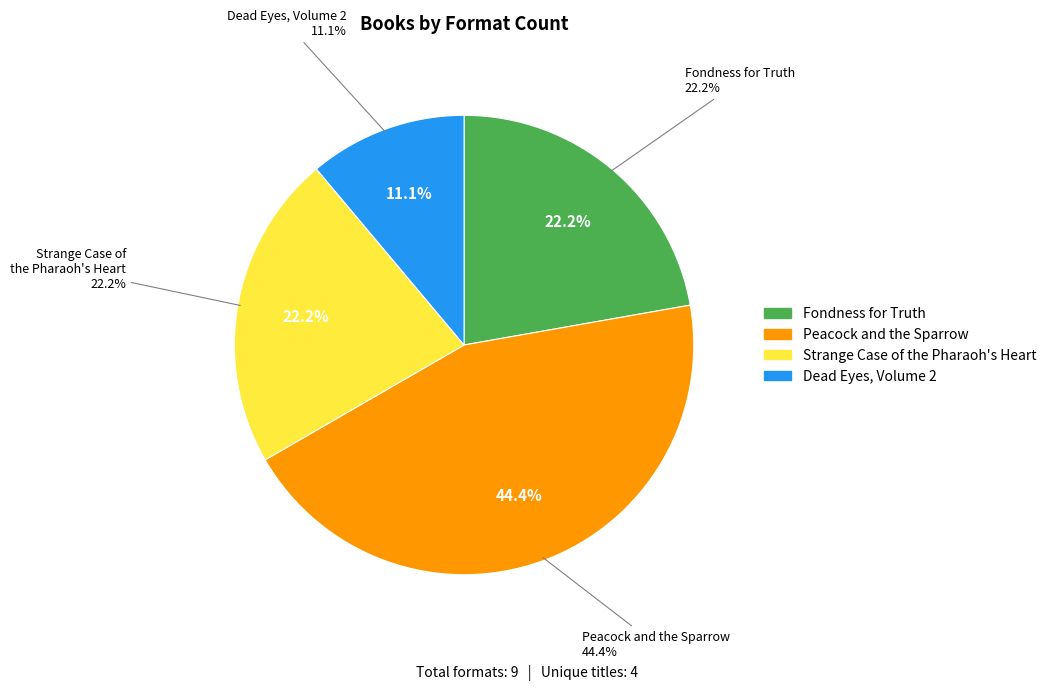

Rank the categories by value from highest to lowest.

Peacock and the Sparrow, Fondness for Truth, Strange Case of the Pharaoh's Heart, Dead Eyes, Volume 2